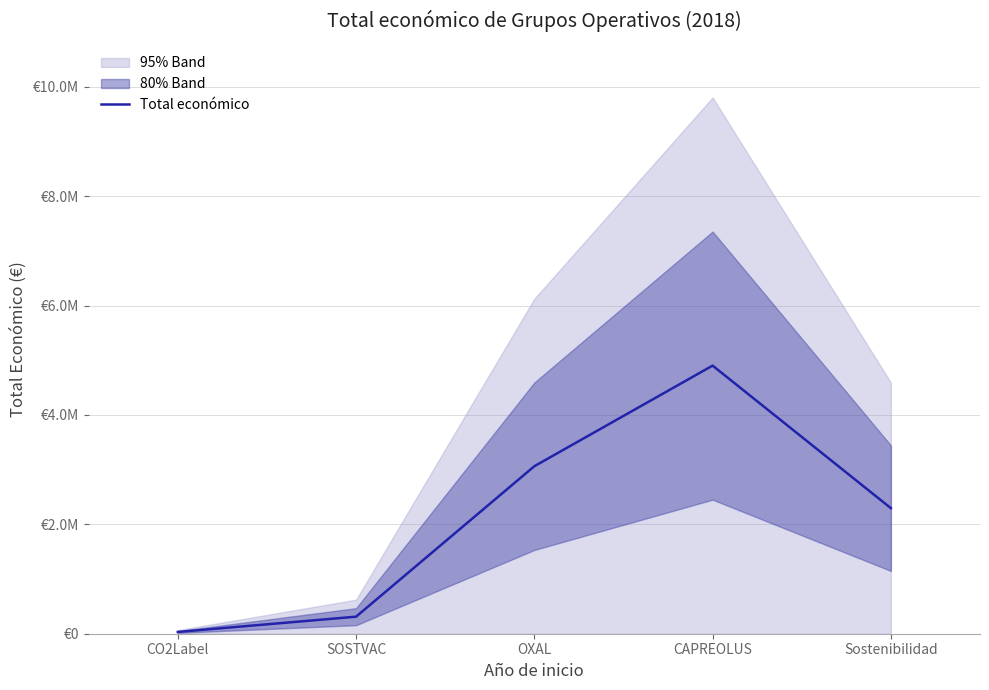

Where is the data nearest to the value 2467562?

Sostenibilidad